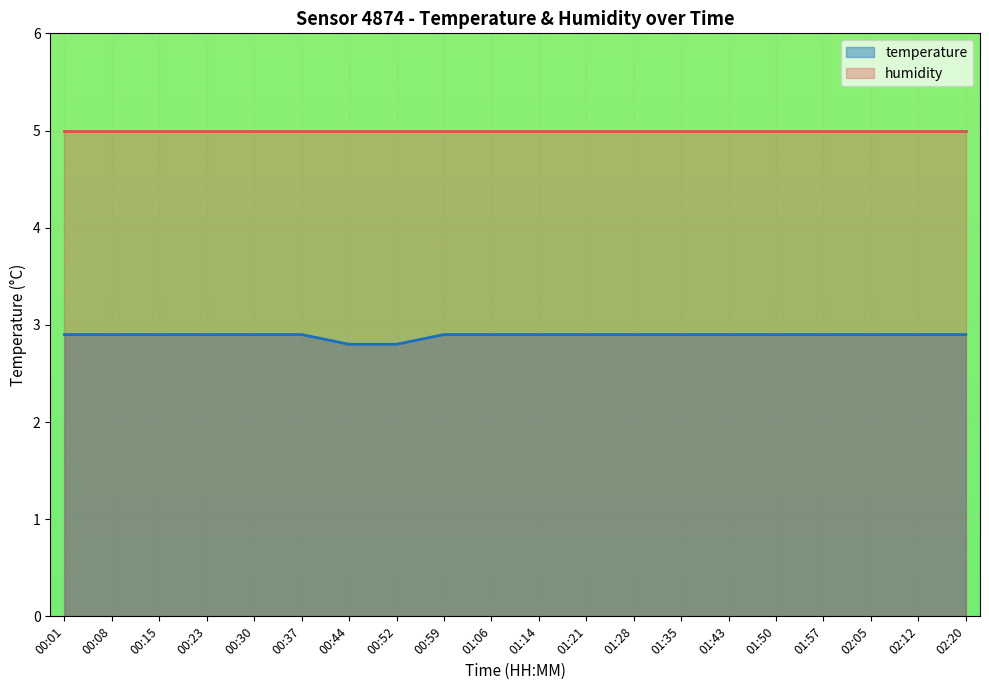

True or false: the data shows 2.9 at 02:20.

True